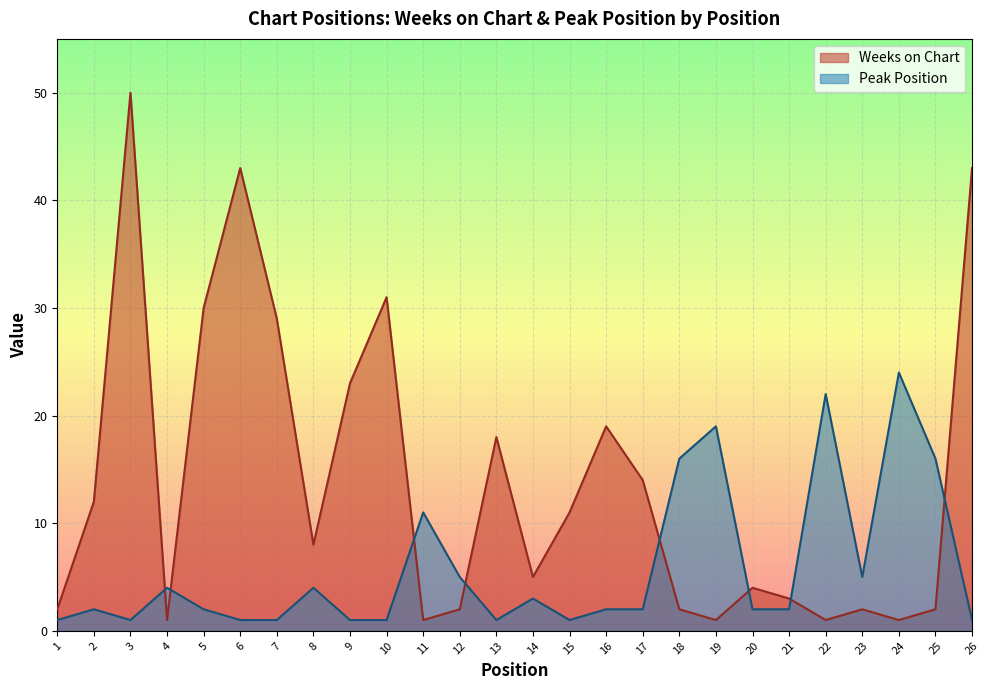

What is the approximate value of Peak Position at 24, to the nearest 10?

20